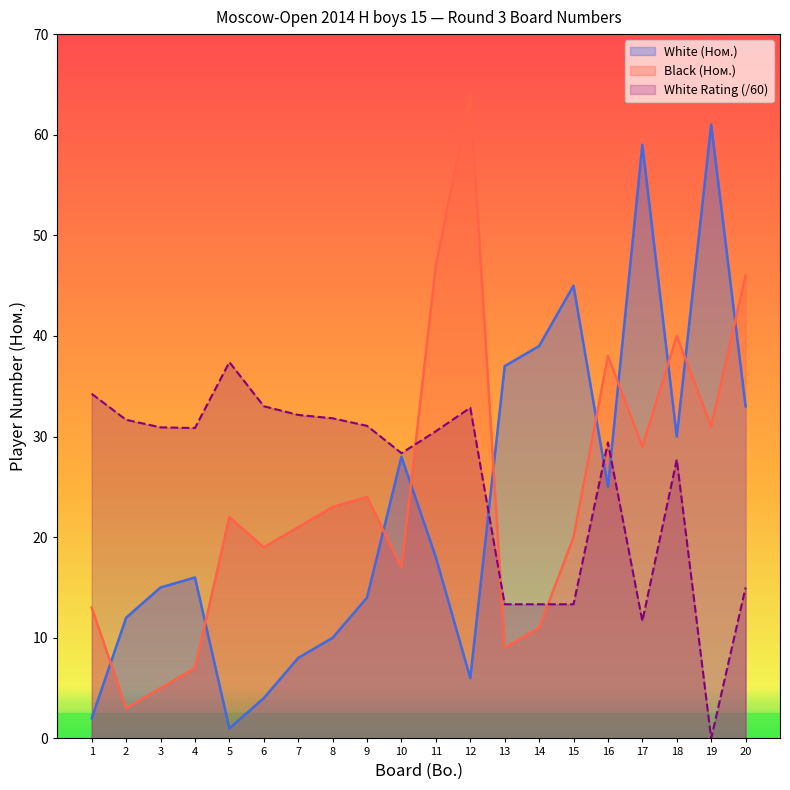

What is the difference between the highest and lowest values at 6?

29.0